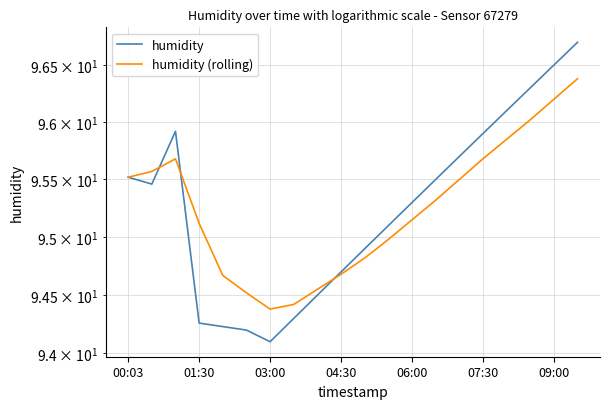

What is the difference between the second highest and second lowest values in the humidity (rolling) series?

1.8